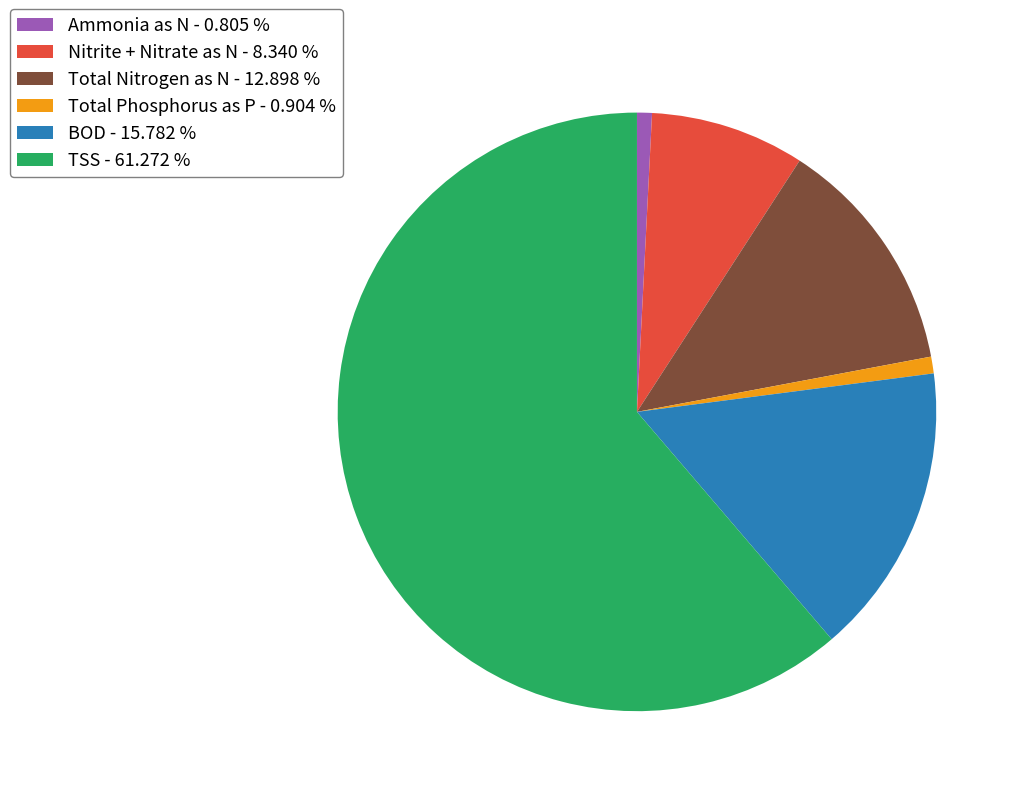

Which has a higher value, Ammonia as N - 0.805 % or TSS - 61.272 %?

TSS - 61.272 %